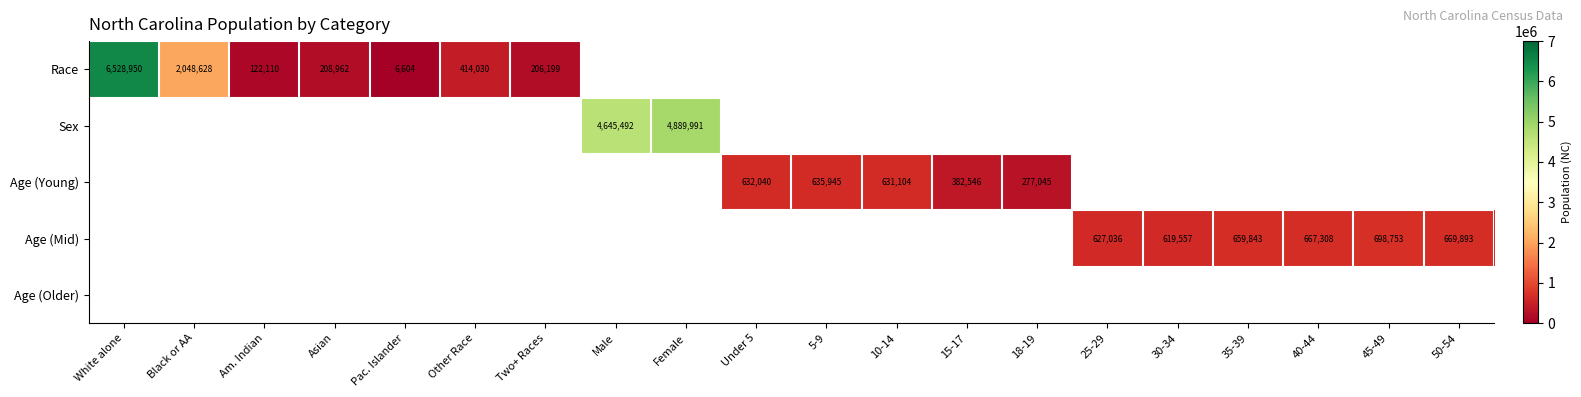

True or false: Race has a value of 2694805 at Black or AA.

False